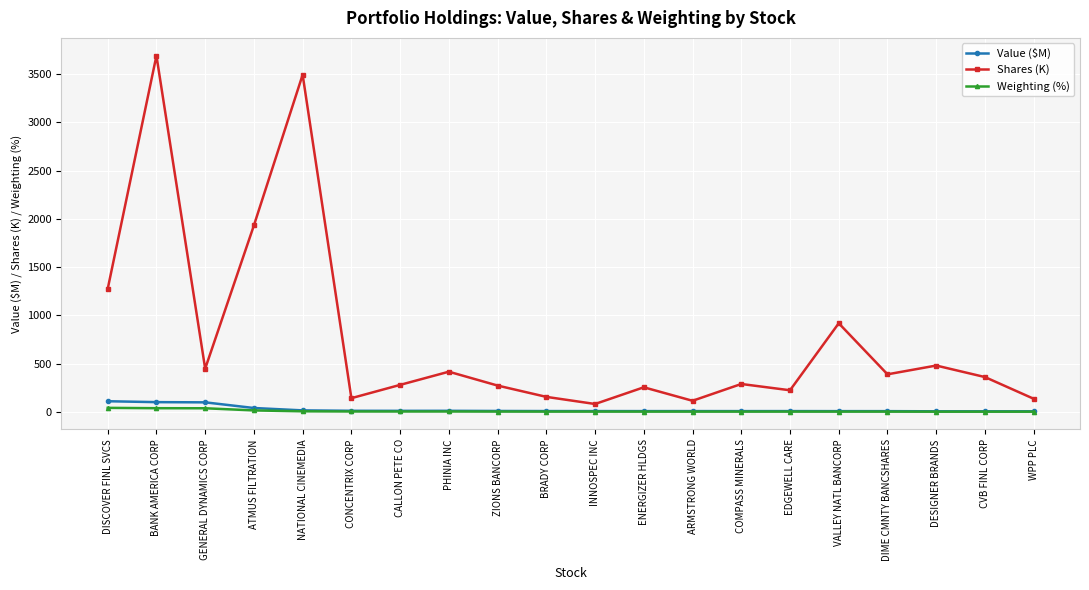

What is the value of the Shares (K) point at the 8th from the left?

416.7